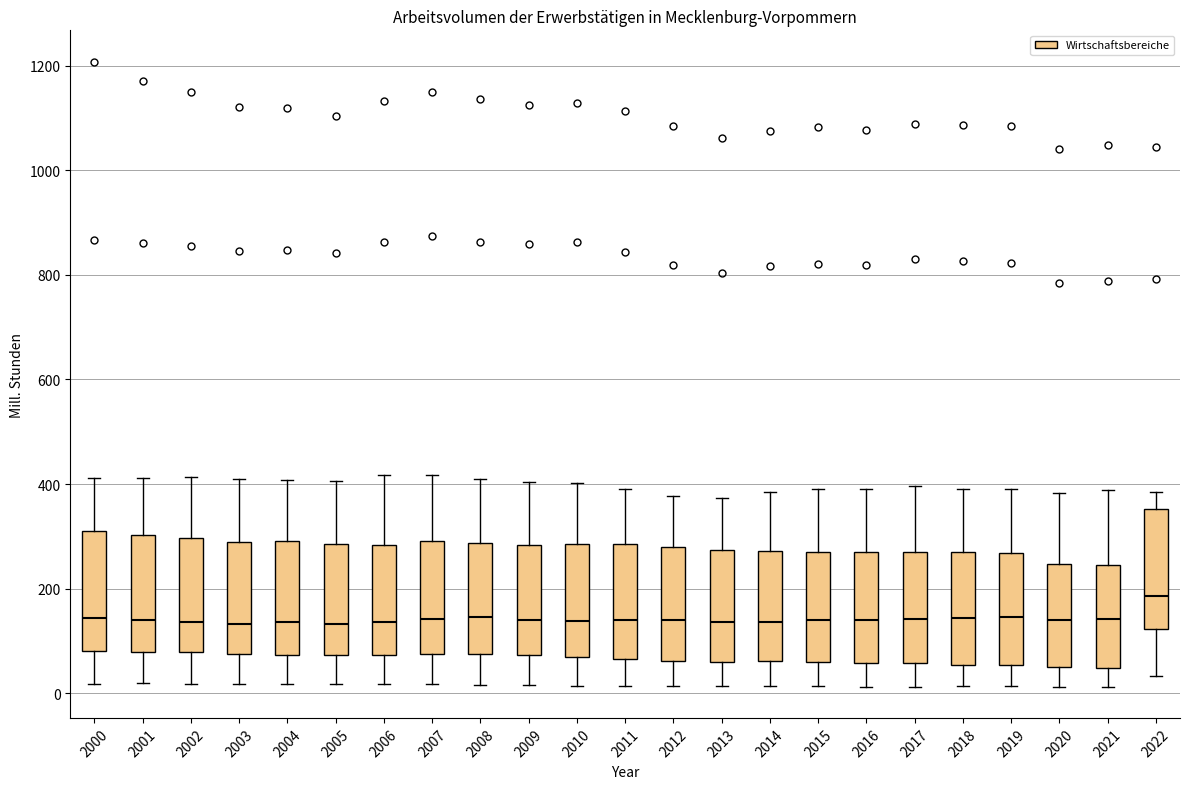

Where does the upper whisker of the box at x = 2021 end on the y-axis? The values are not printed on the chart, so give them approximately, as read against the axis.

380